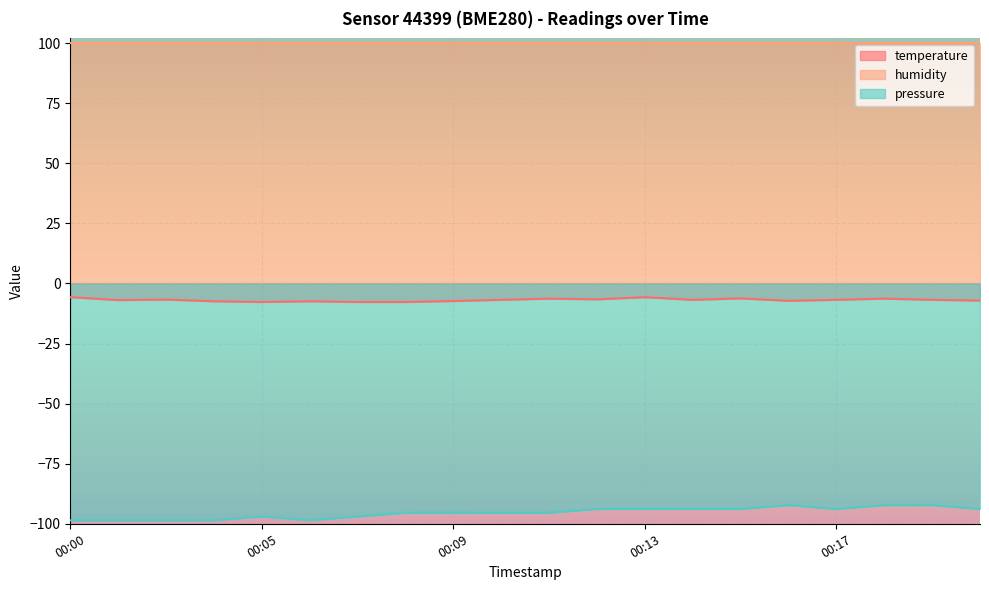

The pressure series shows -97.0 at 00:05. True or false?

True